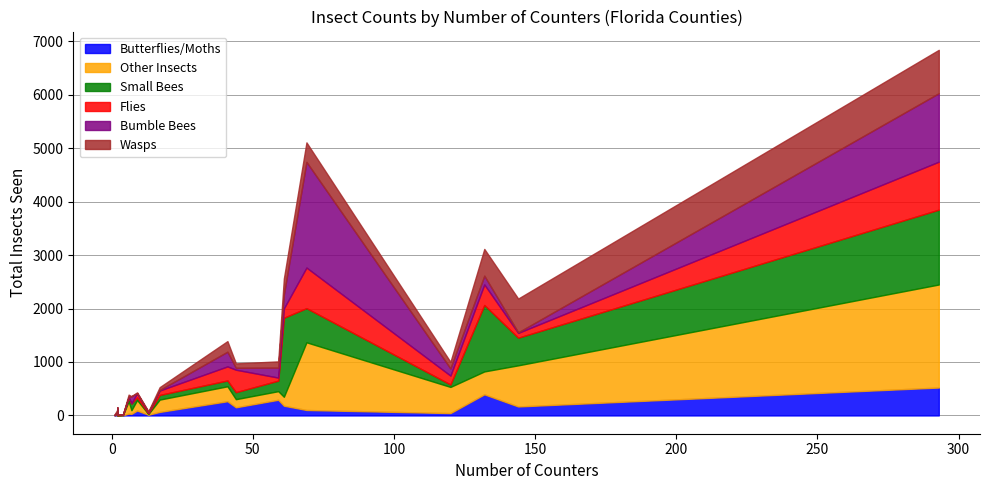

How many intersections are there between Small Bees and Bumble Bees?

8